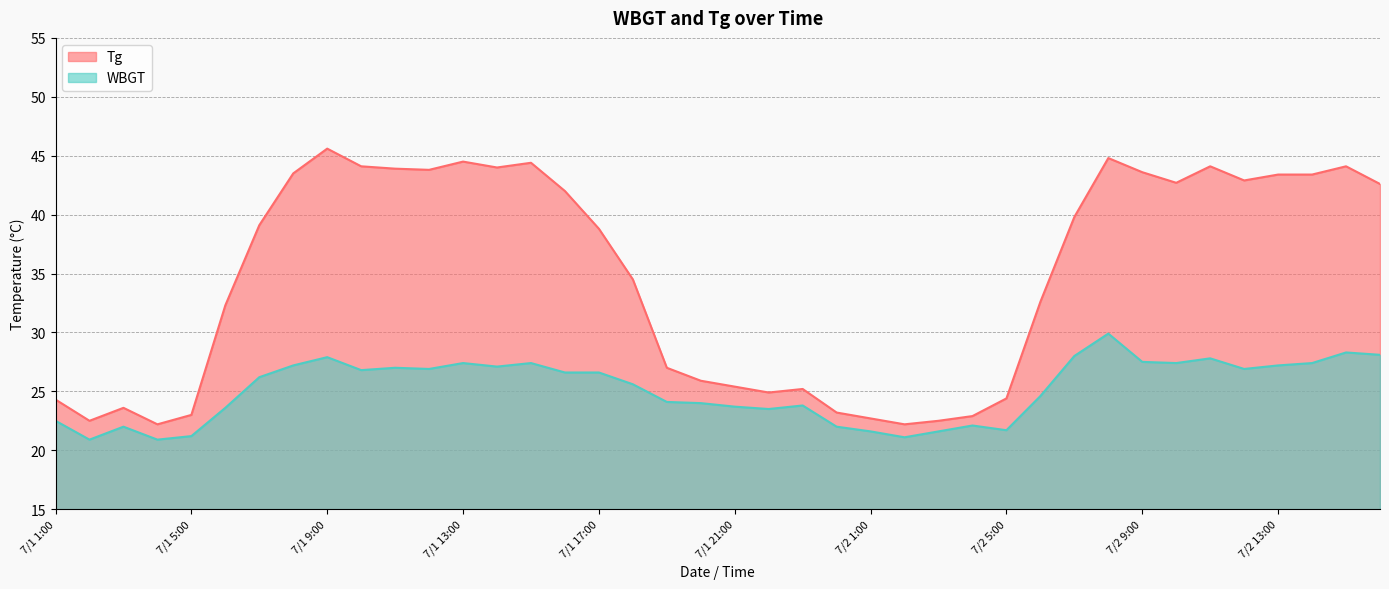

True or false: Tg has more than 2 points higher than both neighbors.

True